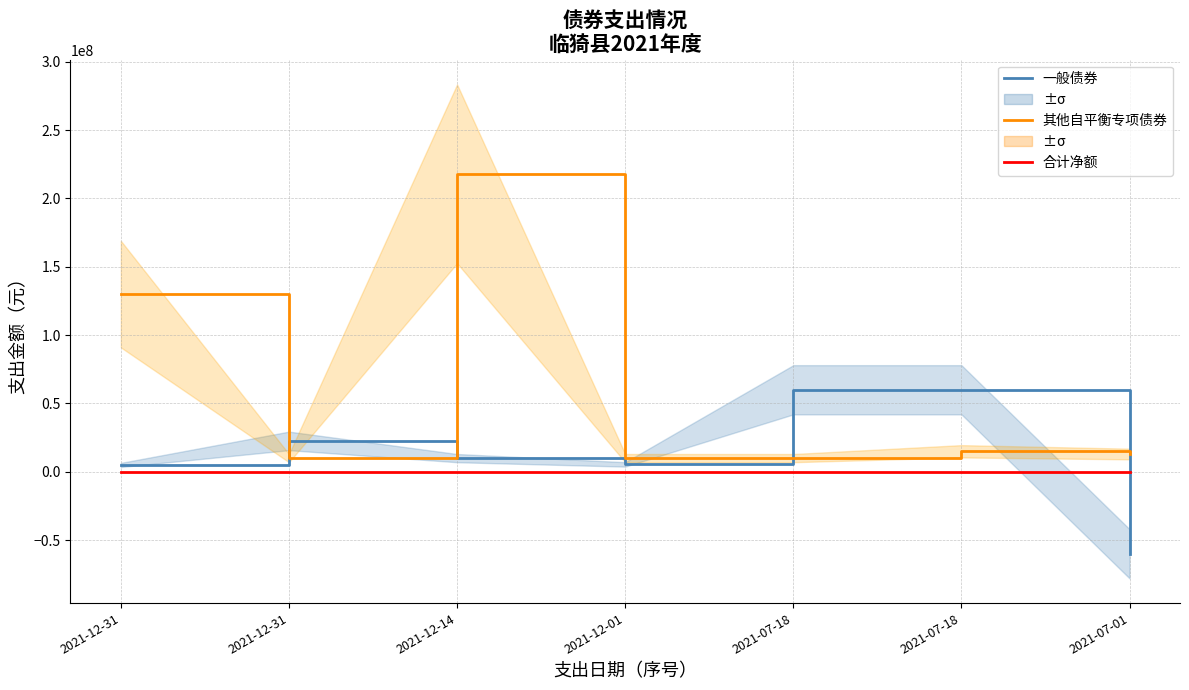

Rank the series at 2021-12-14 from lowest to highest value.

合计净额, 一般债券, 其他自平衡专项债券